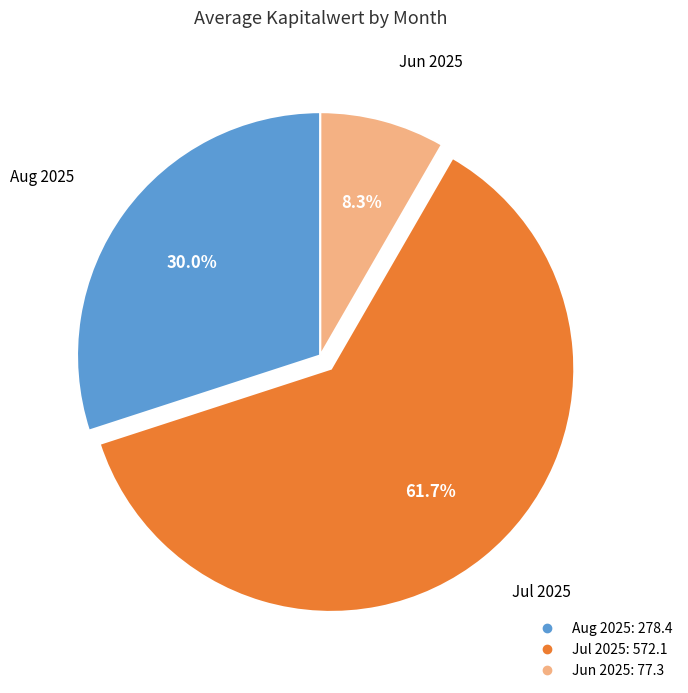

Is there a majority slice in this chart?

Yes